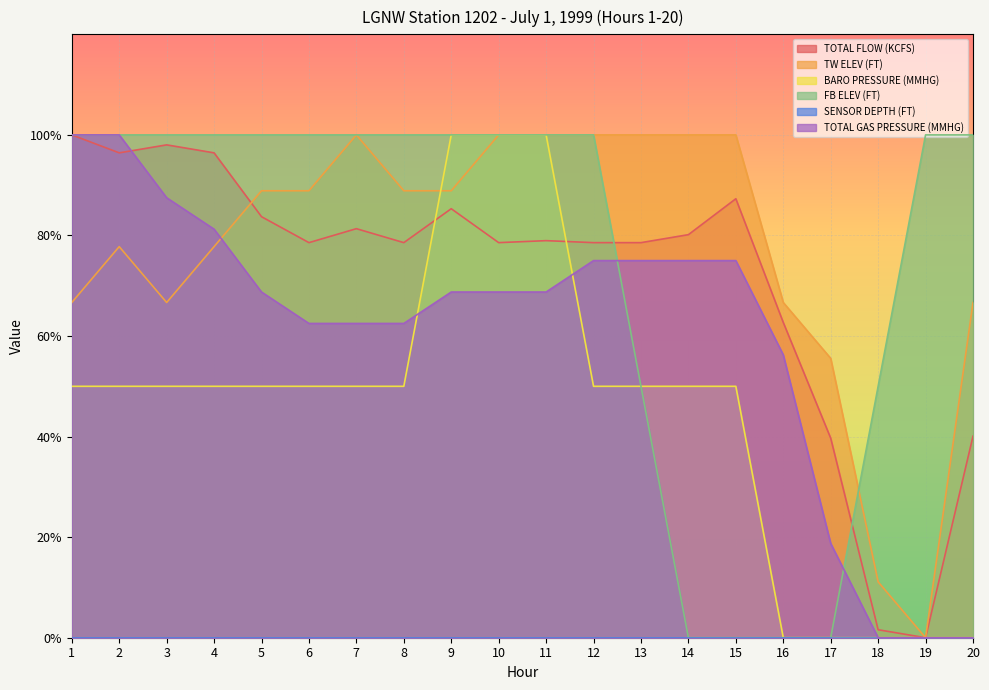

How many intersections are there between BARO PRESSURE (MMHG) and TW ELEV (FT)?

1